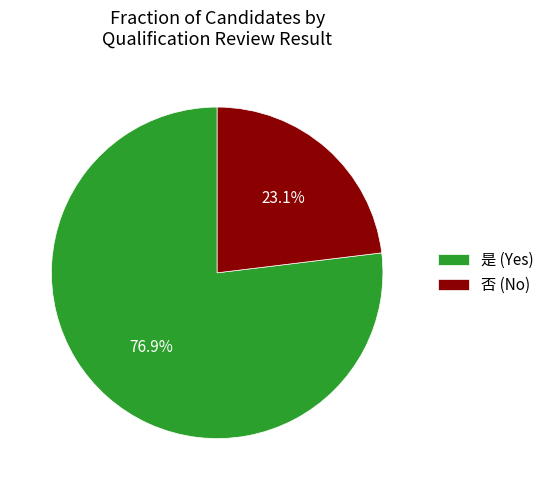

Which has a higher value, 是 (Yes) or 否 (No)?

是 (Yes)